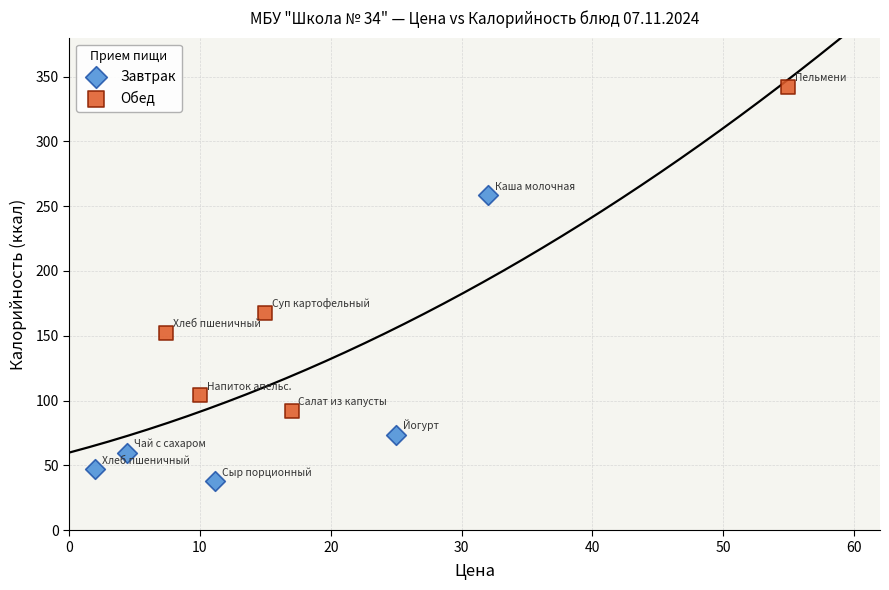

Which series has the largest Y range (max minus min)?

Обед